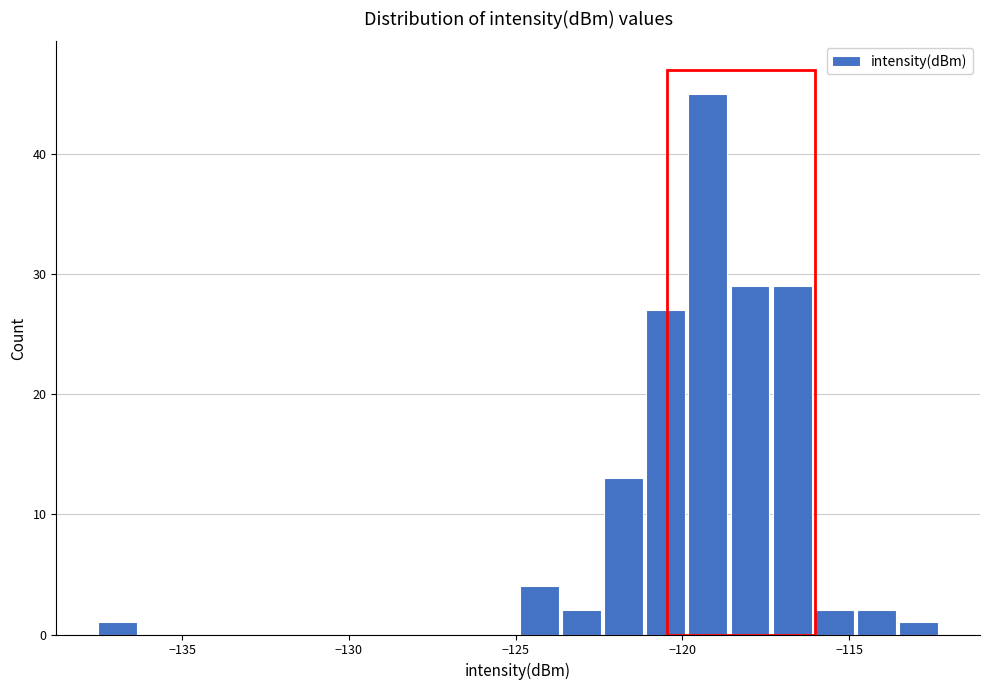

Around what value on the x-axis is the tallest bar? Give the approximate position of its centre, as read against the axis.

-119.0